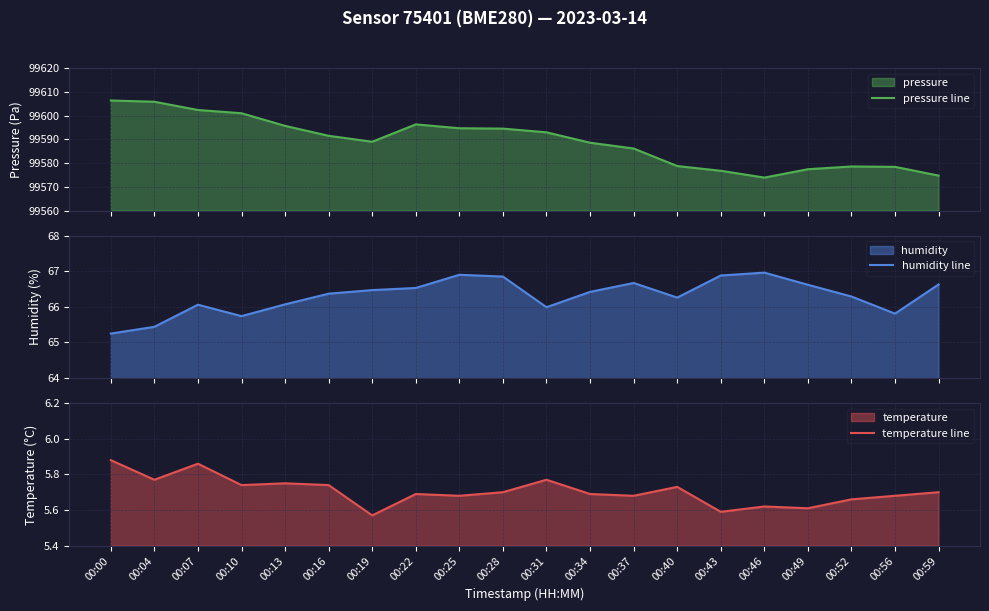

True or false: humidity line and temperature line cross at least once.

False